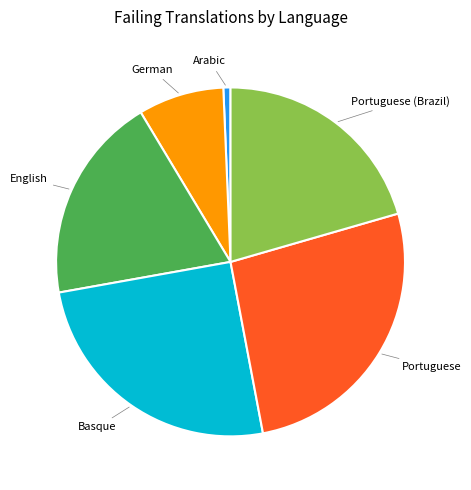

Is there a majority slice in this chart?

No